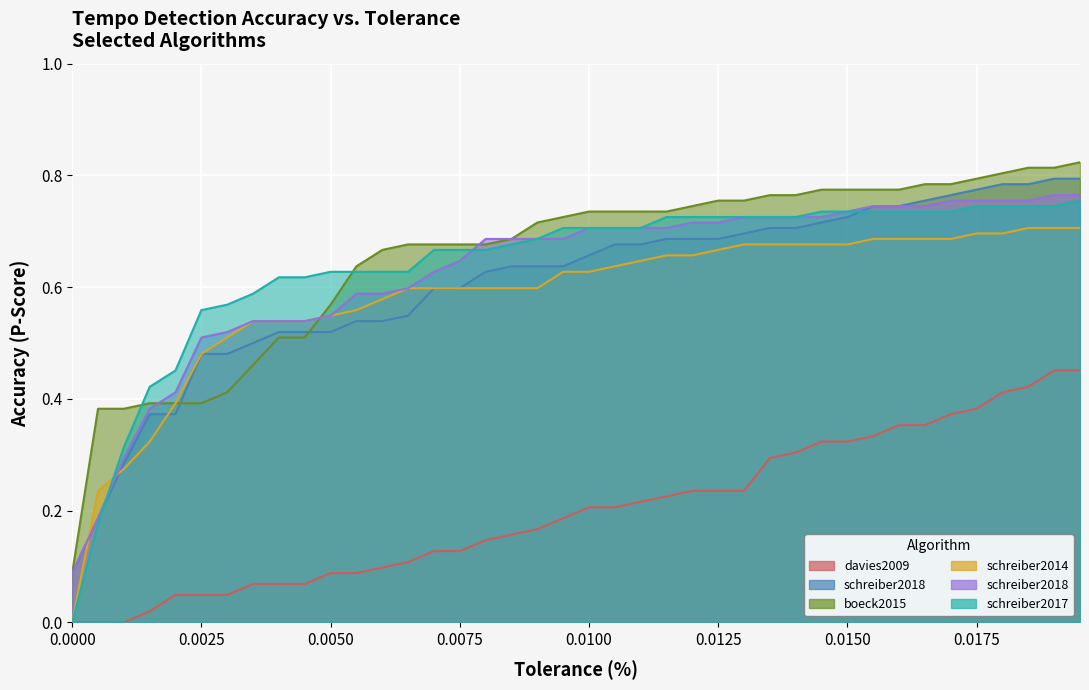

What is the sum of the schreiber2014/default values at 0.0 and 0.015?

0.7